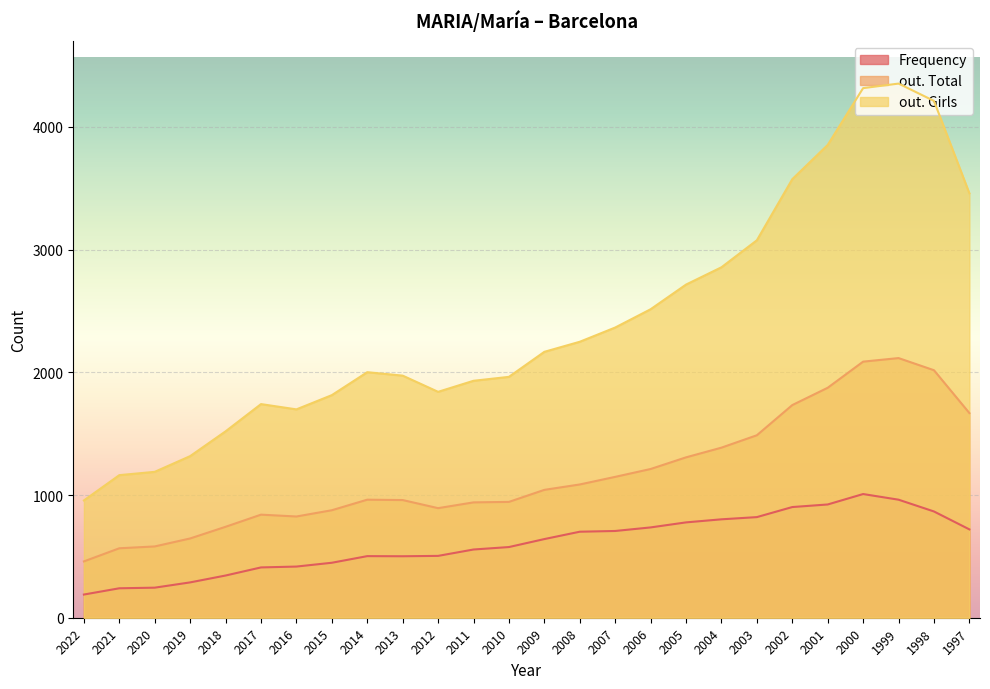

At how many categories does at least one series exceed 2471?

10